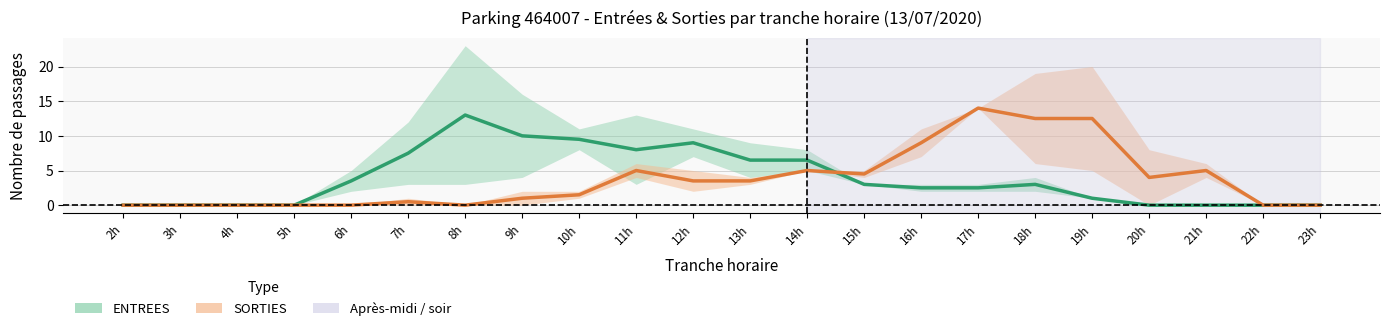

At how many categories does at least one series exceed 1?

16